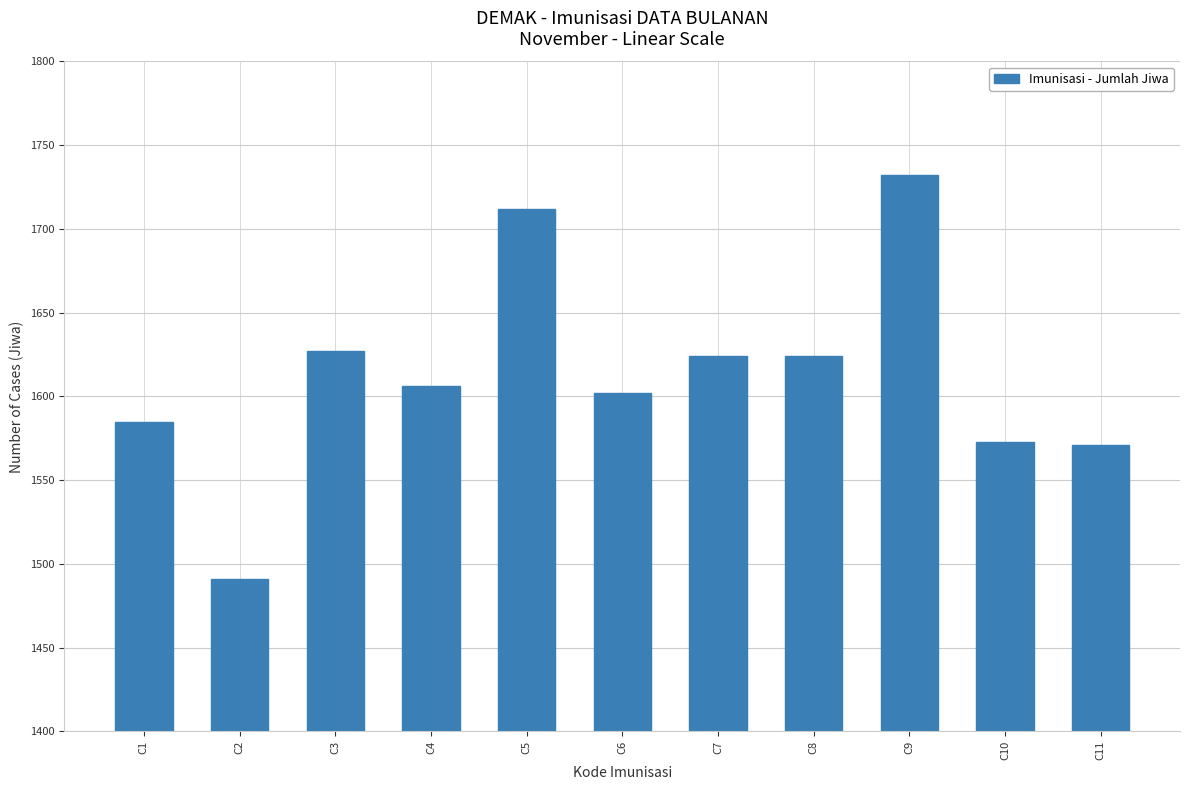

Reading left to right, list all the values displayed in this chart.

1585	1491	1627	1606	1712	1602	1624	1624	1732	1573	1571